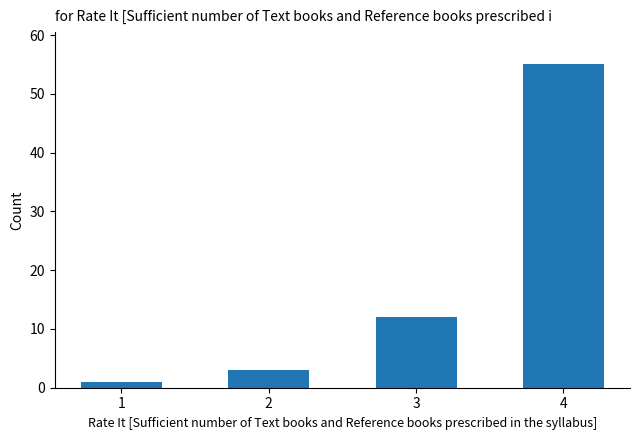

Does the chart contain any negative values?

No